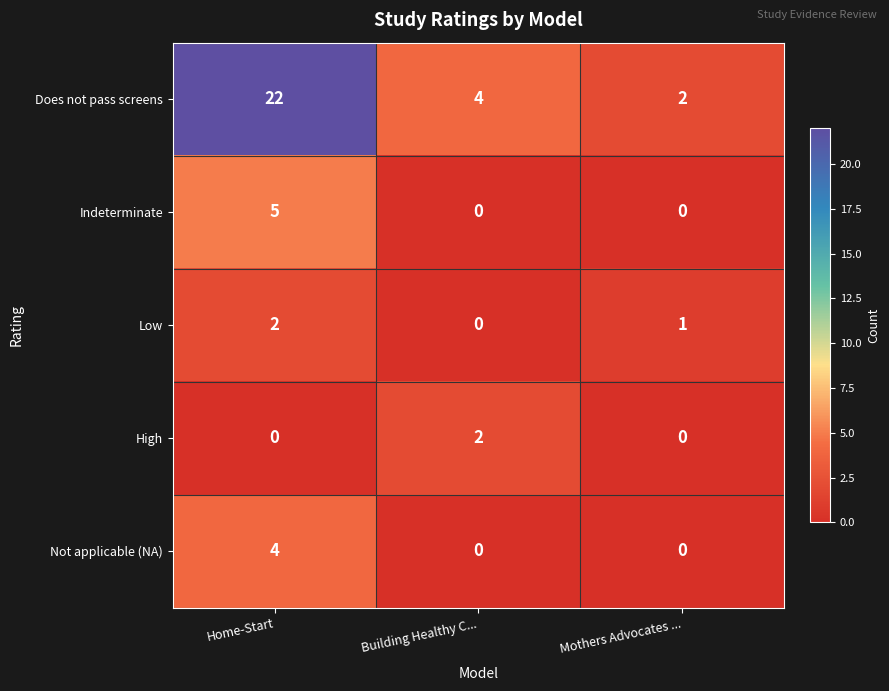

Which category has the highest value across all series?

Home-Start